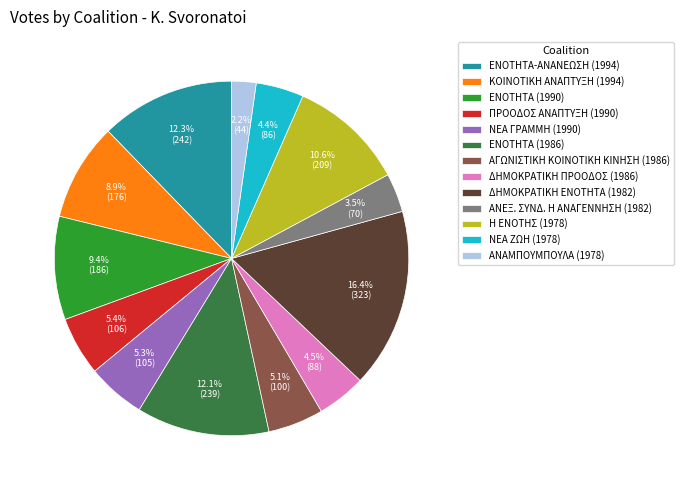

Combined, do ΔΗΜΟΚΡΑΤΙΚΗ ΕΝΟΤΗΤΑ (1982) and ΑΝΑΜΠΟΥΜΠΟΥΛΑ (1978) account for over 50%?

No